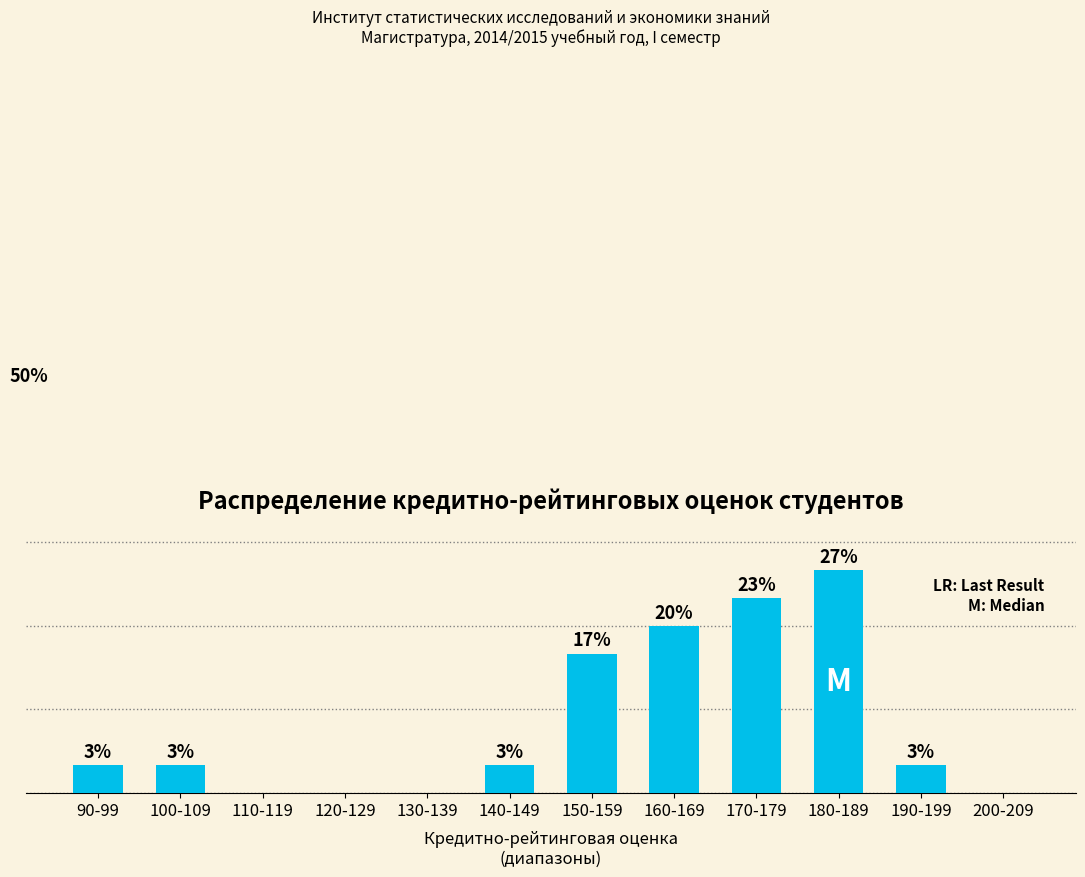

Does the chart contain any negative values?

No